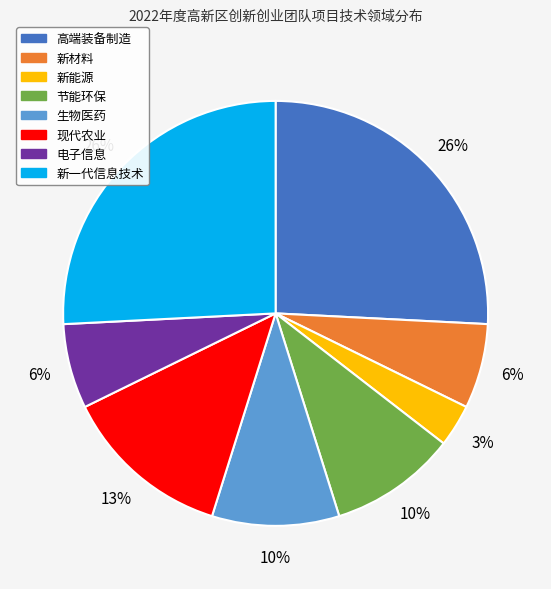

What is the ratio of the value at 新能源 to the value at 生物医药?

0.3